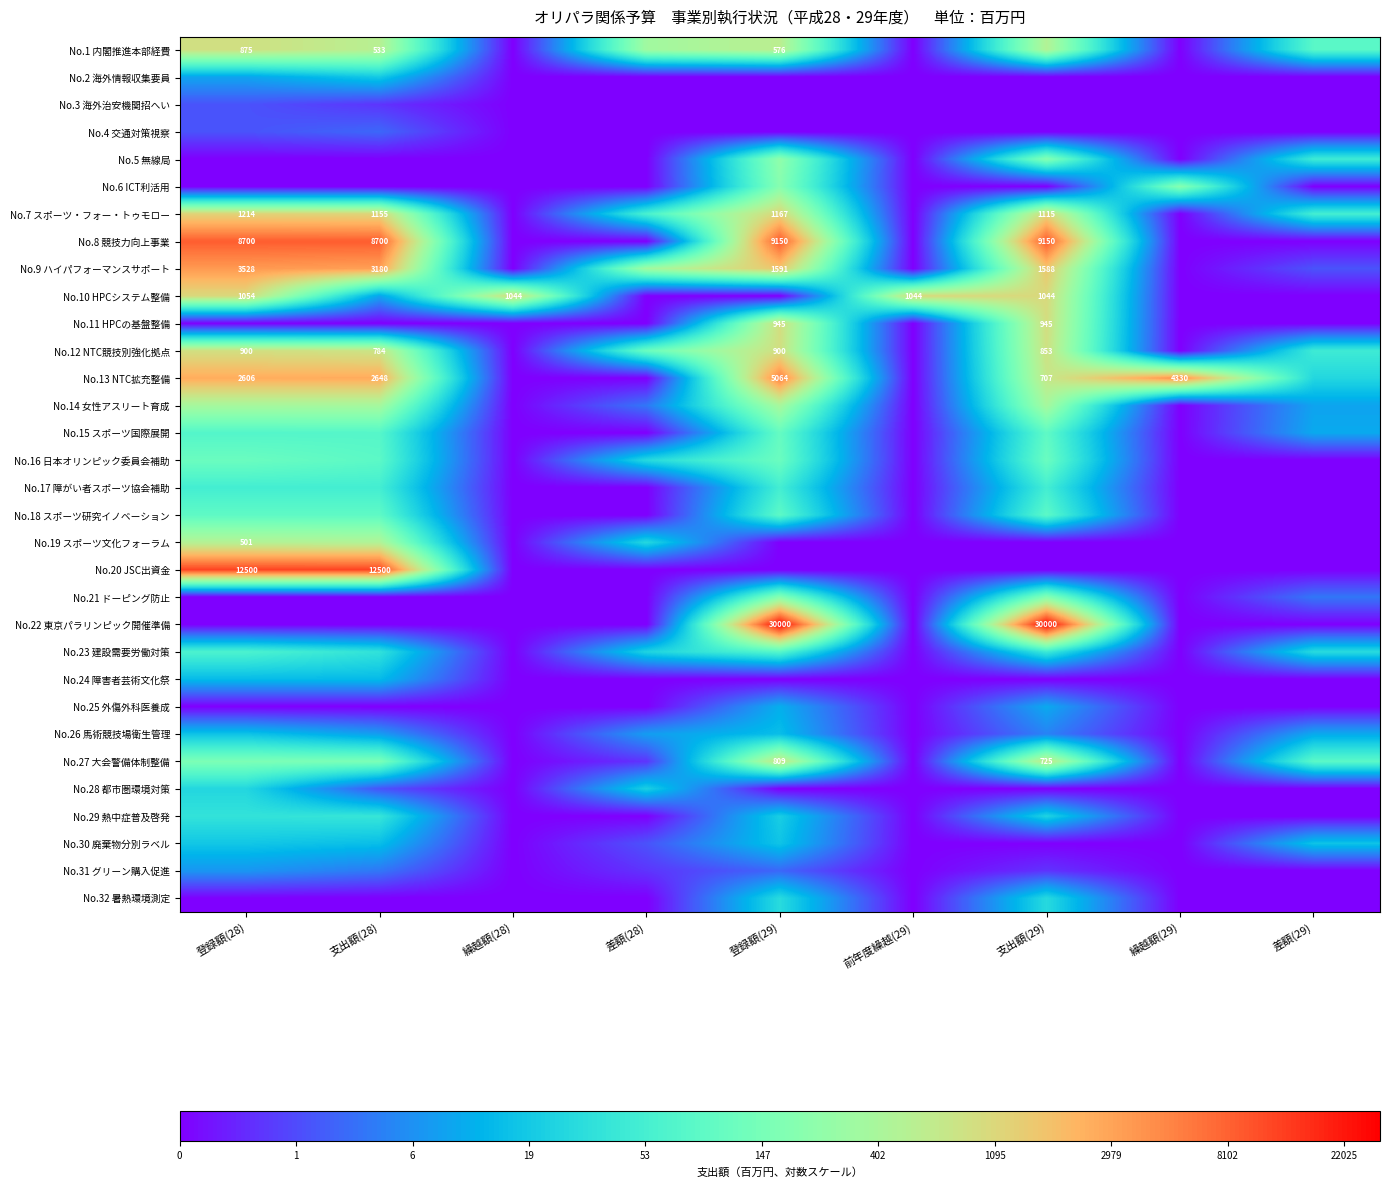

At which label is No.23 建設需要労働対策 closest to 2?

差額(28)